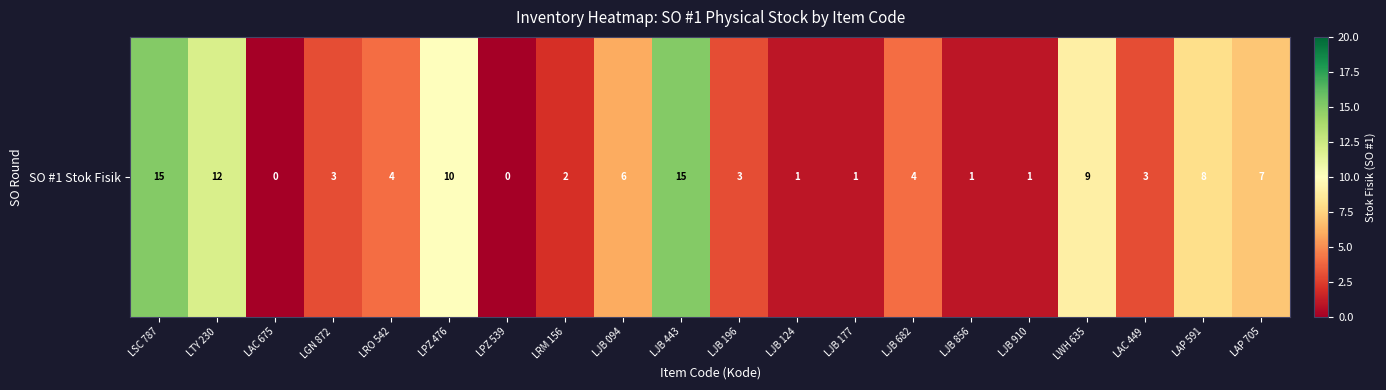

Reading left to right, transcribe all the data shown in this chart.

15	12	0	3	4	10	0	2	6	15	3	1	1	4	1	1	9	3	8	7